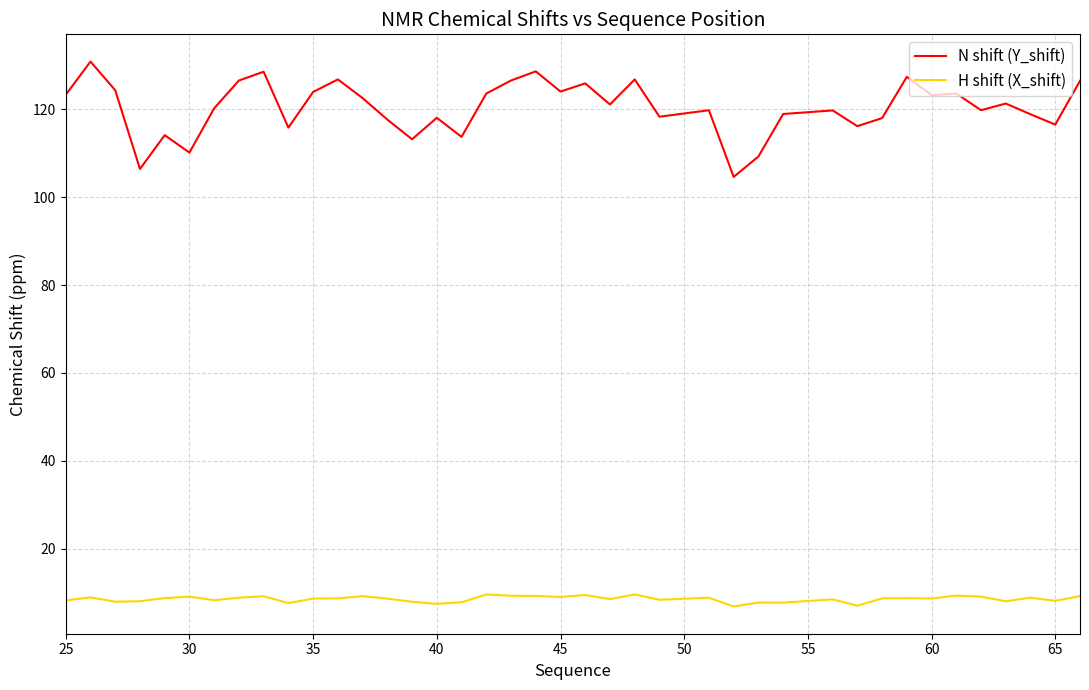

What is the minimum value shown in the chart?

6.8